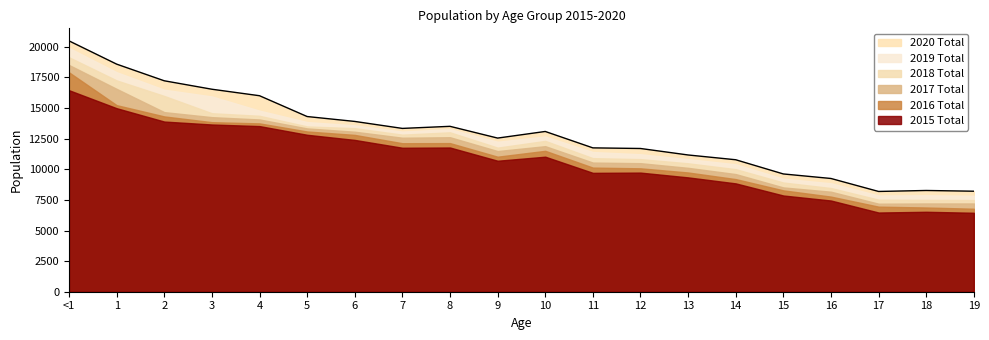

What is the minimum value for 2016 Total?

6780